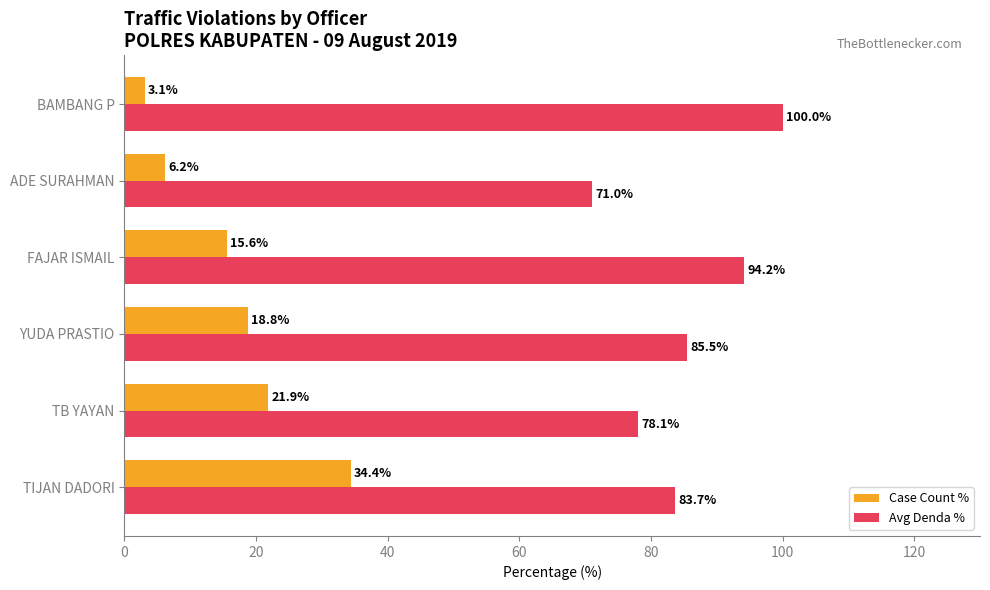

Rank the series by their maximum value, from highest to lowest.

Avg Denda %, Case Count %